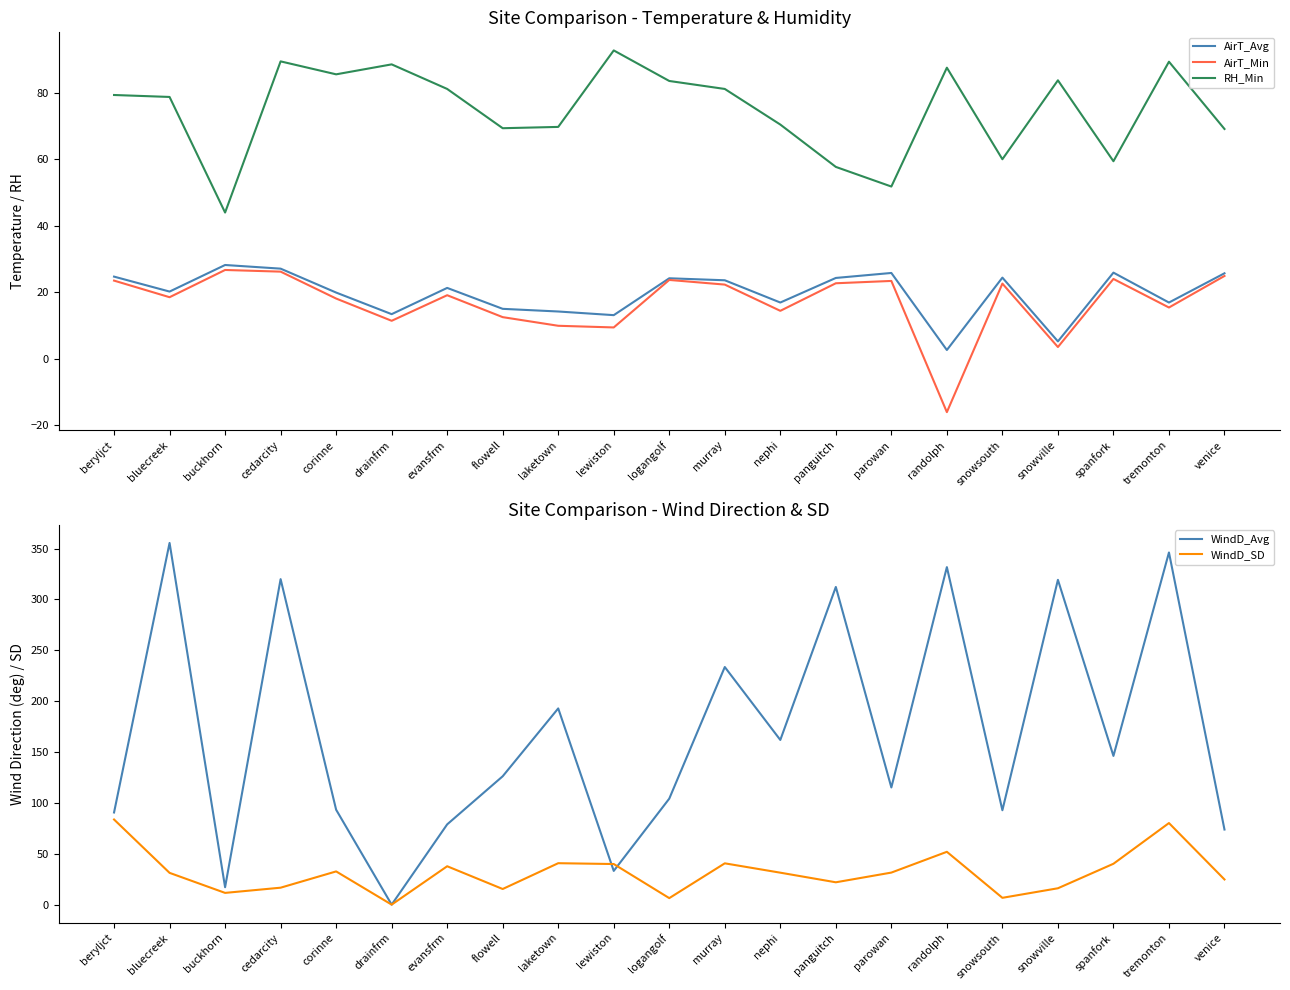

At which label does AirT_Avg reach its peak?

buckhorn